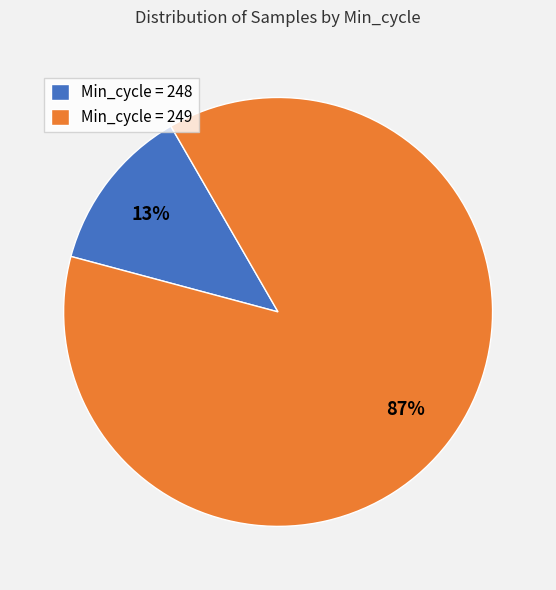

Which has a higher value, Min_cycle = 249 or Min_cycle = 248?

Min_cycle = 249